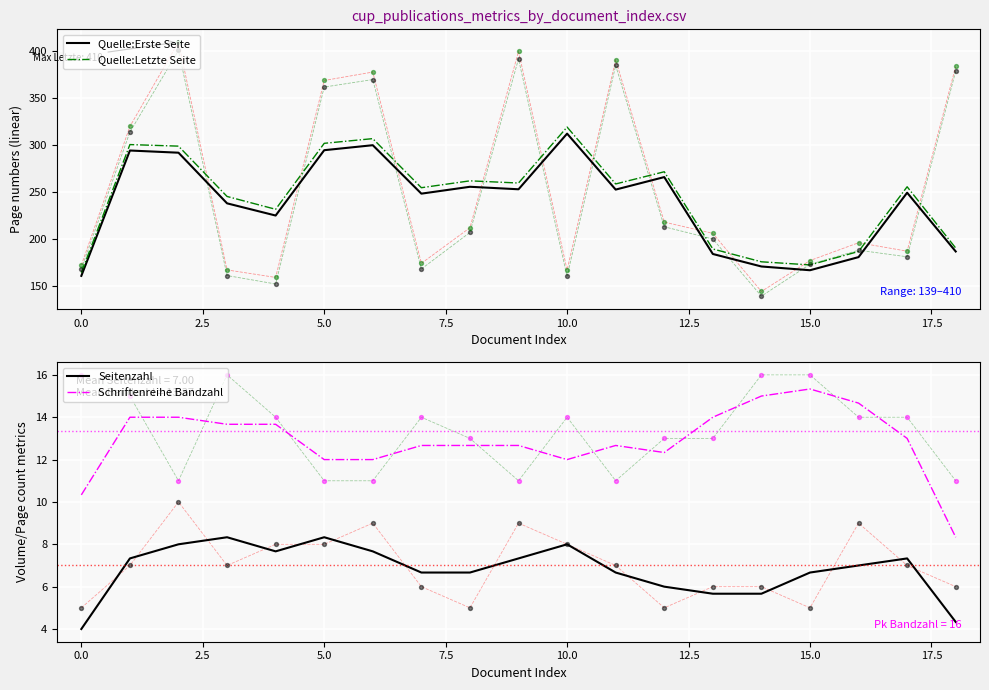

Which series has the largest Y range (max minus min)?

Quelle:Letzte Seite